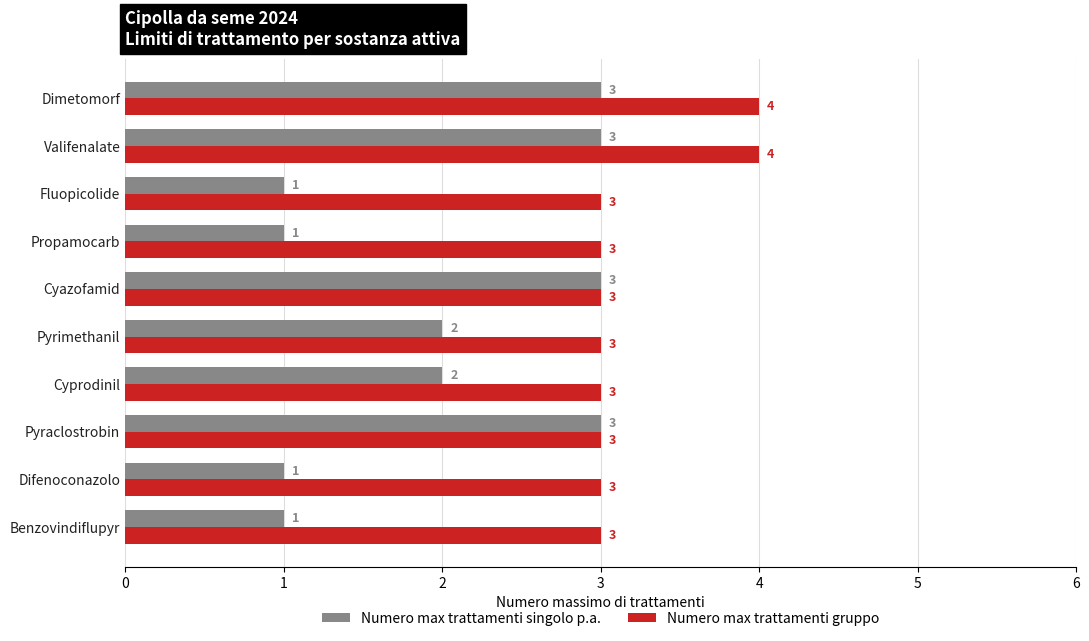

What value does the Numero max trattamenti gruppo series have at Dimetomorf?

4